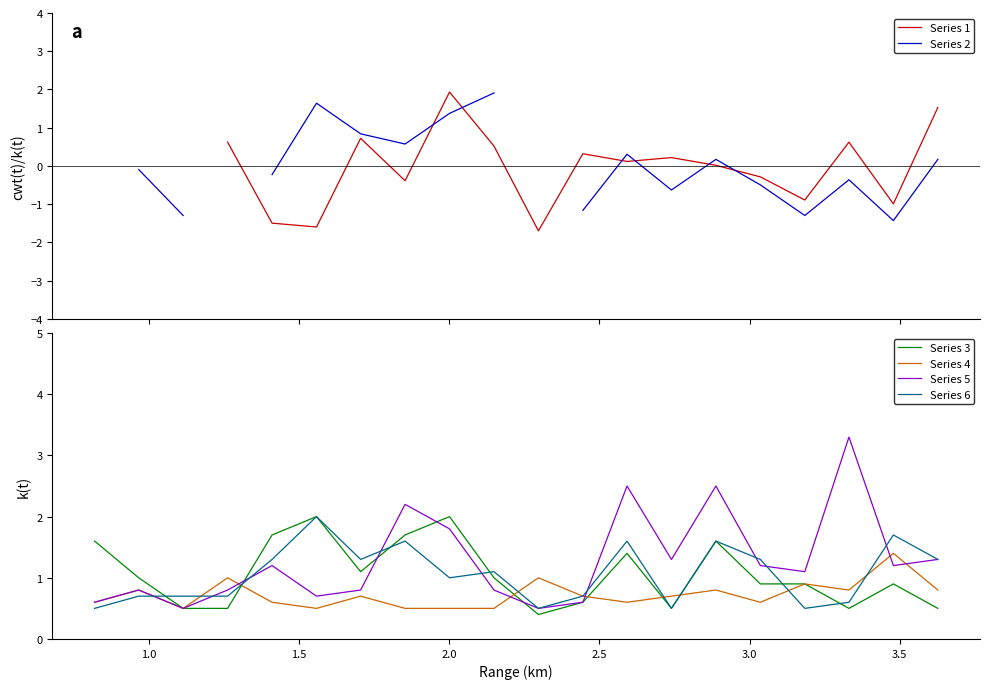

What is the highest value of the Series 5 series?

3.3